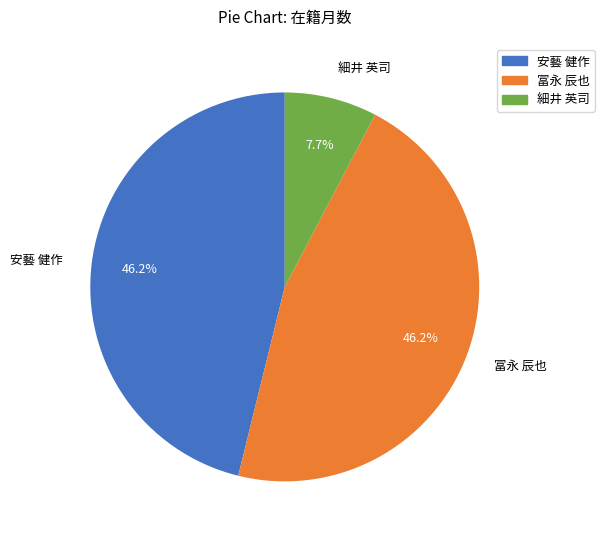

Count the number of slices in the pie.

3